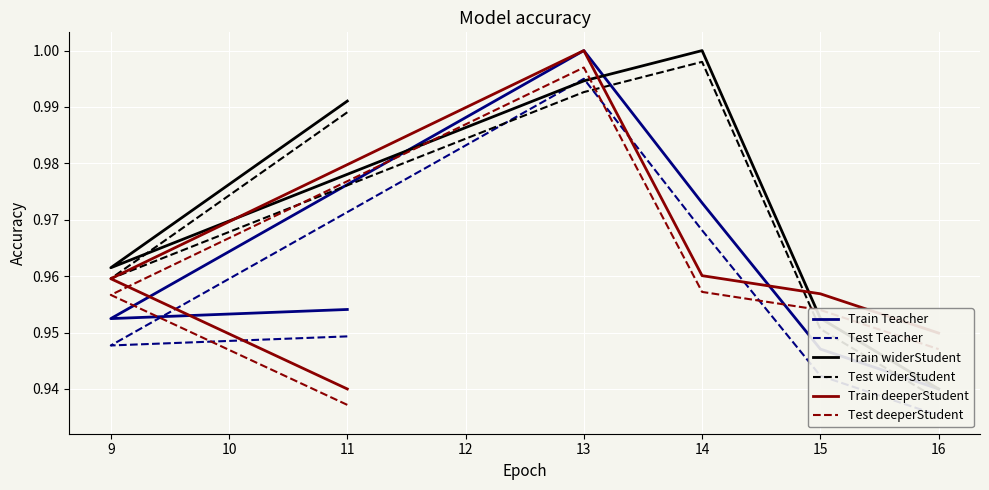

How many categories are shown in the chart?

6